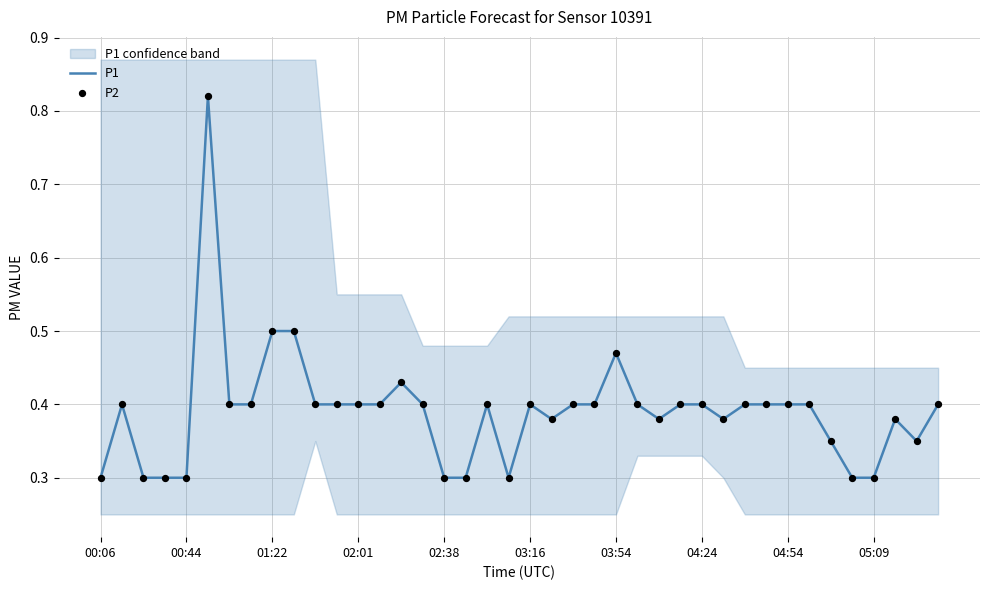

What are all the series names shown in the legend?

P1, P2